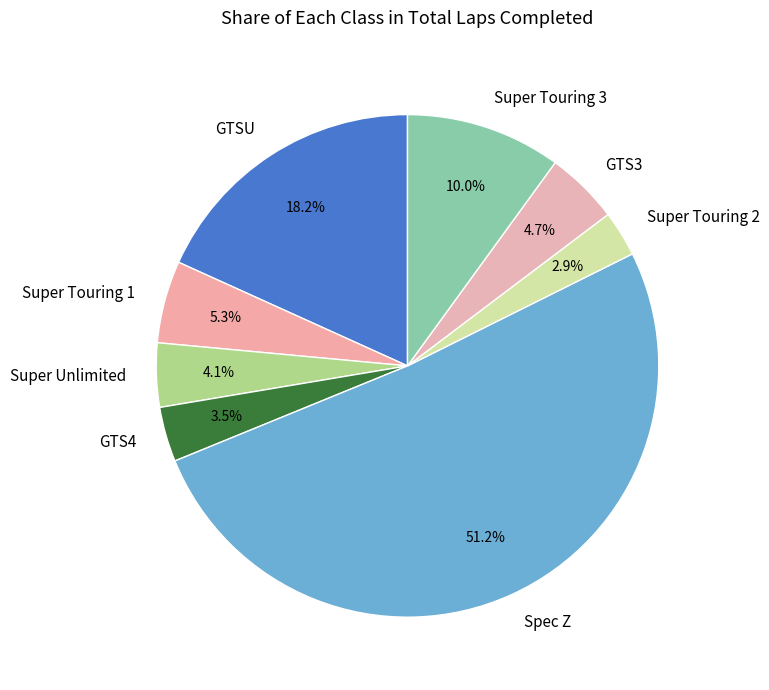

What percentage do Super Touring 1 and Super Touring 3 together represent?

15.3%